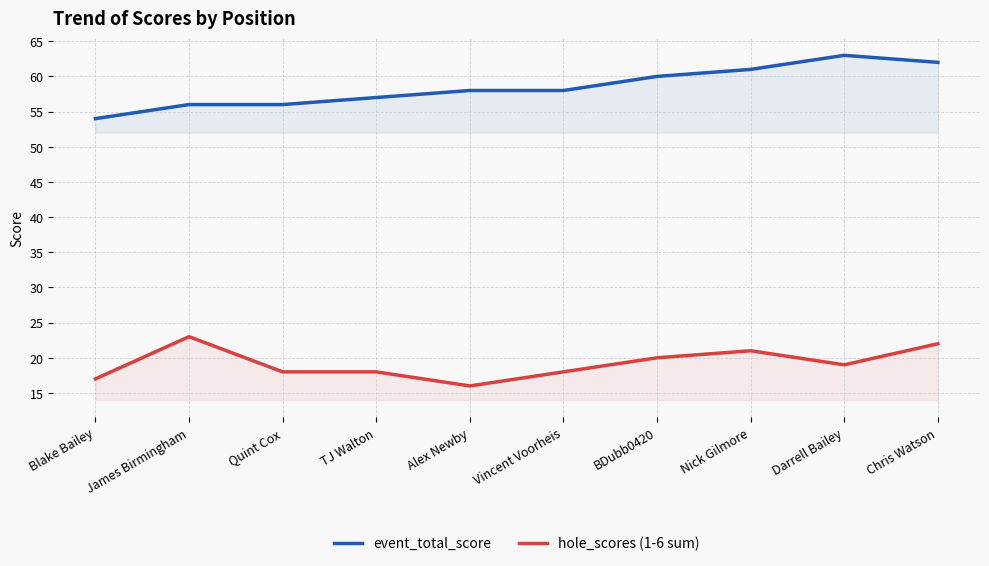

How many interior local valleys does the hole_scores (1-6 sum) series have?

2